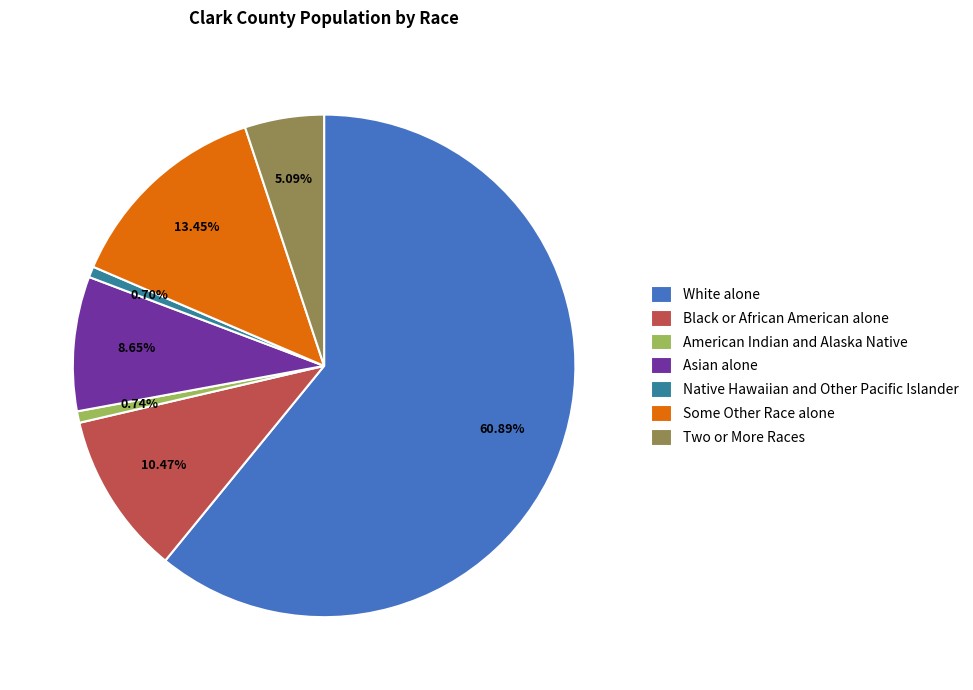

What is the largest slice in the pie chart?

White alone